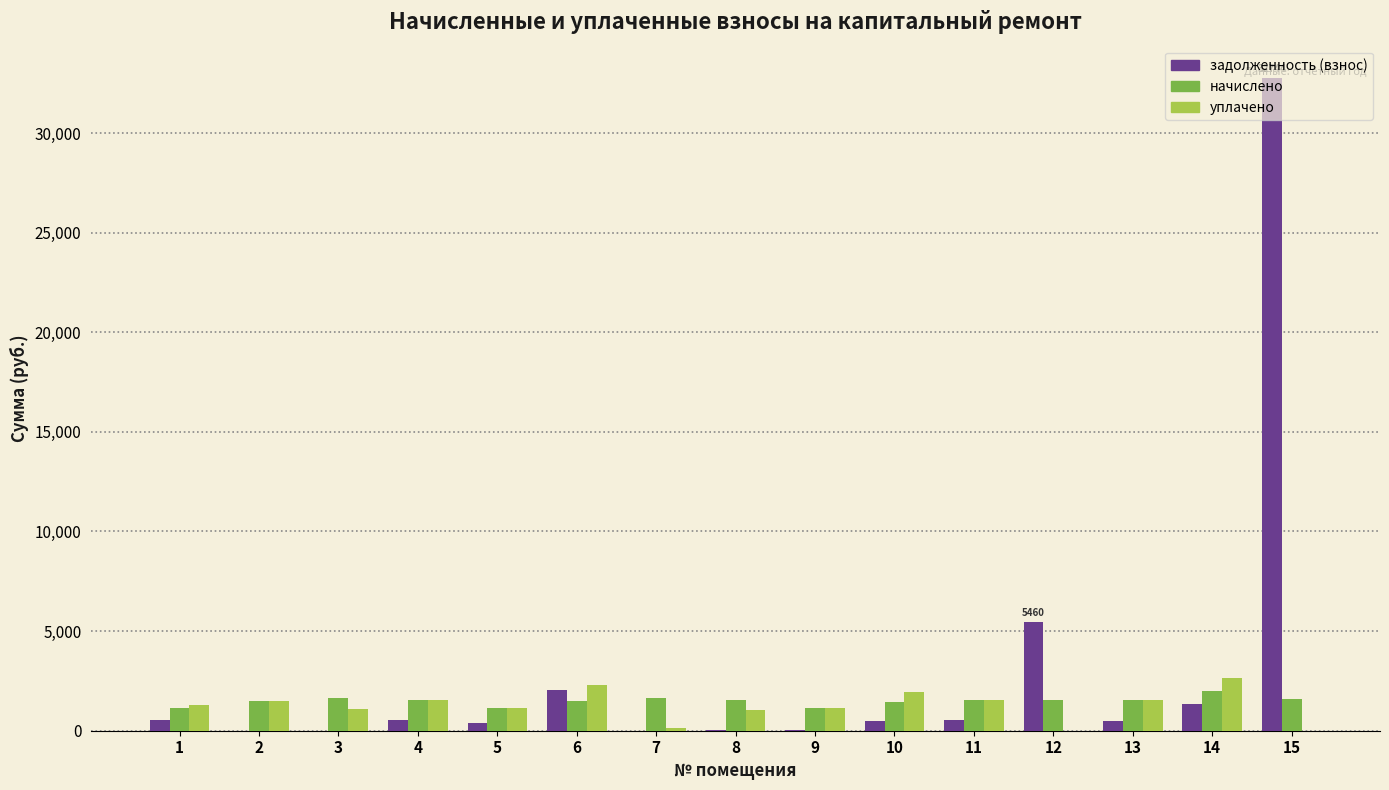

What is the highest value of the начислено series?

1991.0